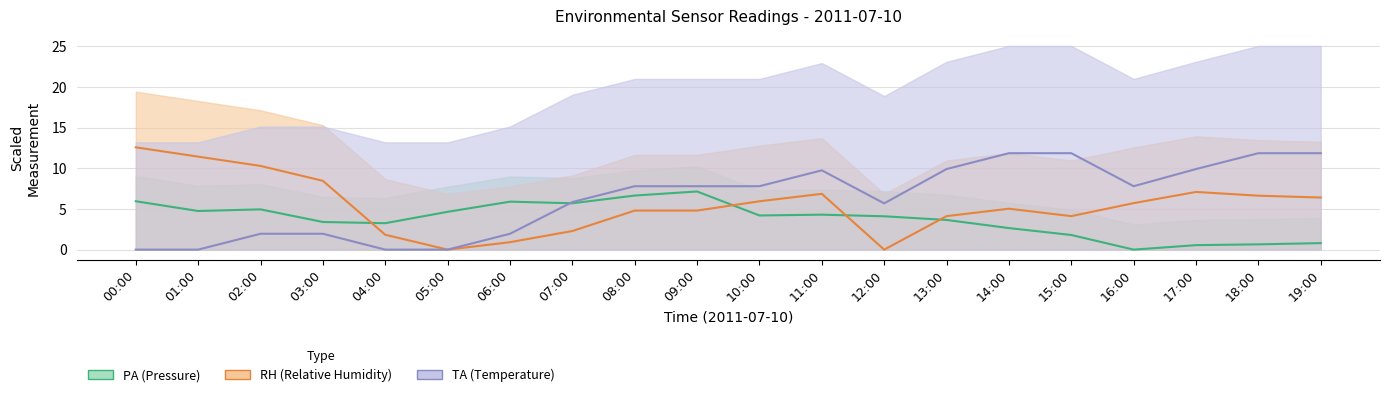

At which label is PA closest to 3?

04:00